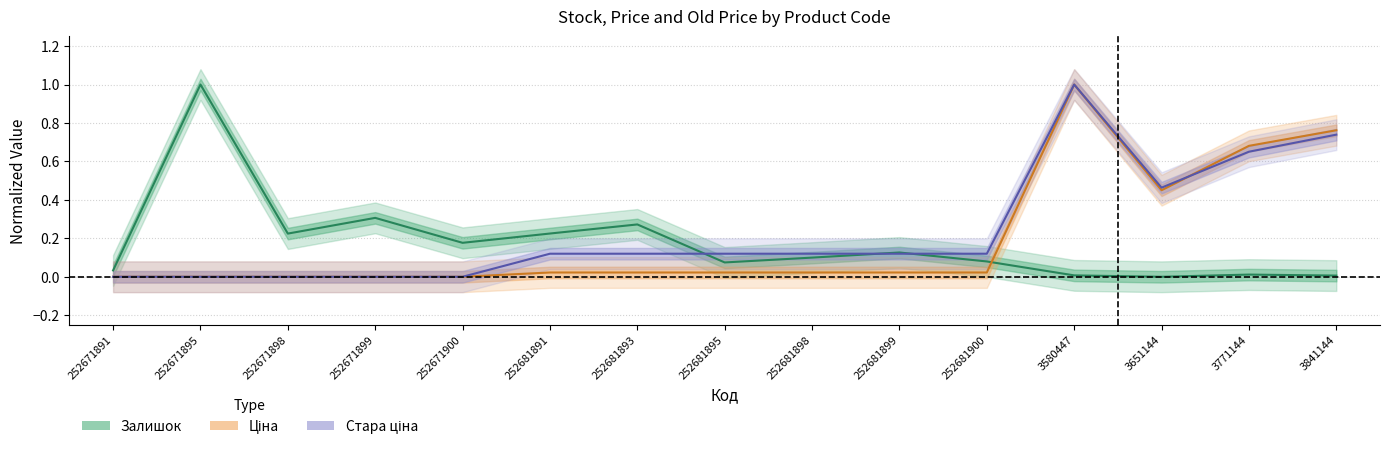

How many intersections are there between Залишок and Стара ціна?

3